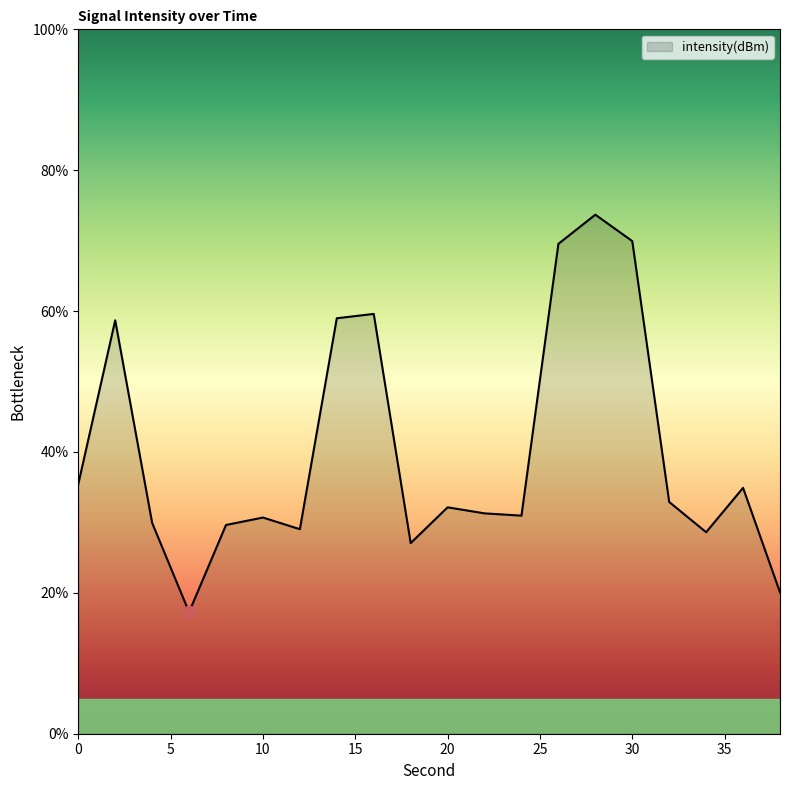

What is the minimum value shown in the chart?

17.3